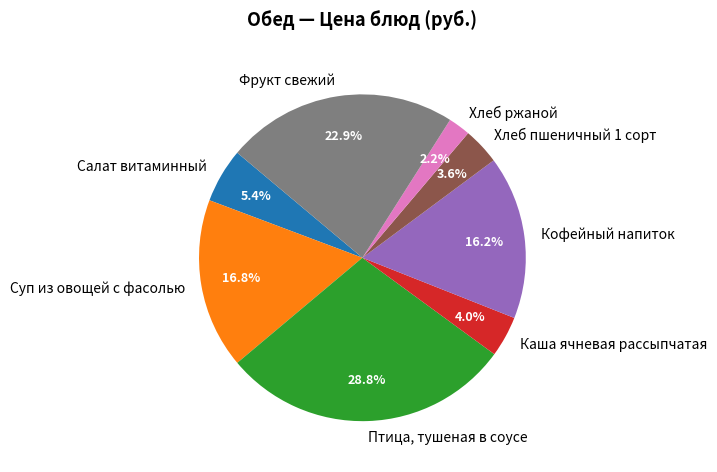

The Птица, тушеная в соусе slice represents 29% of the pie. True or false?

True